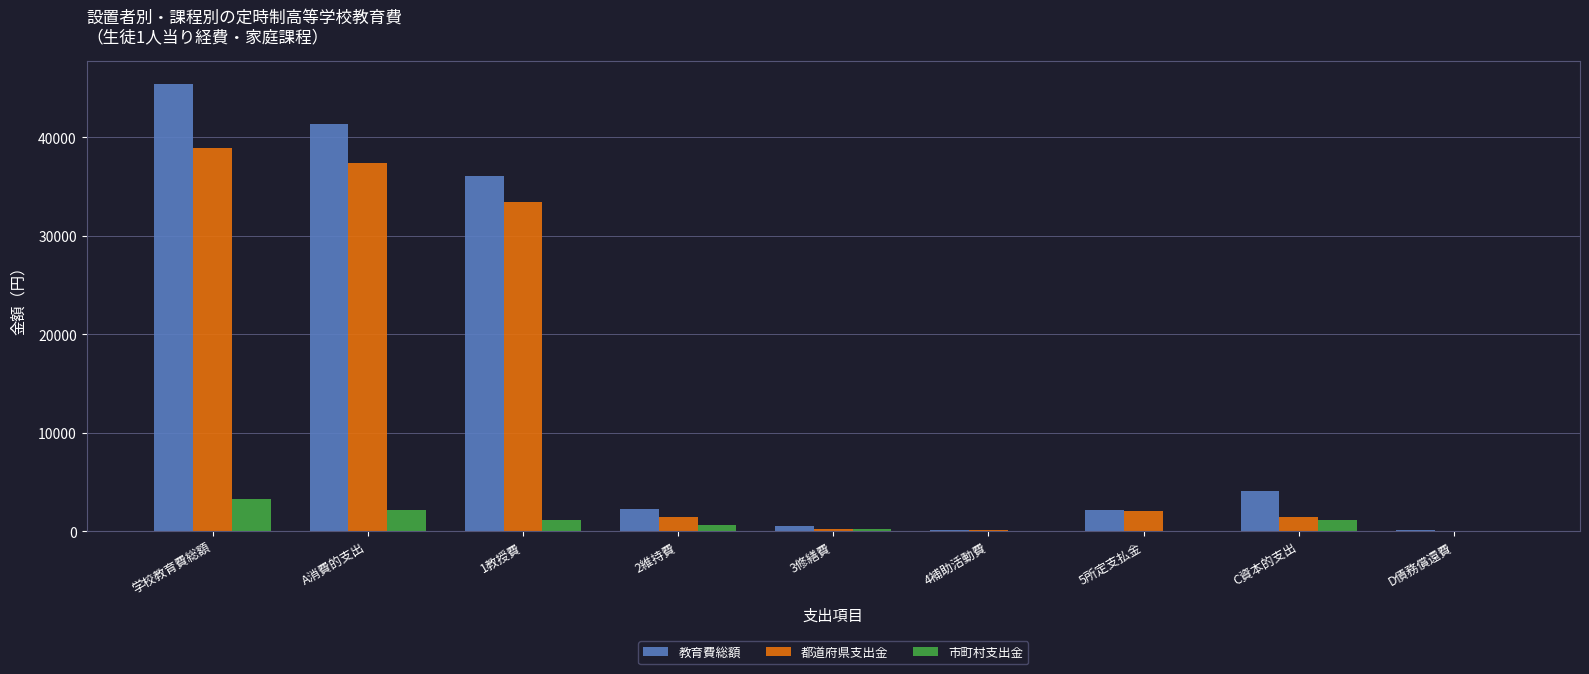

Is it true that 都道府県支出金 equals 33443 at 1教授費?

True